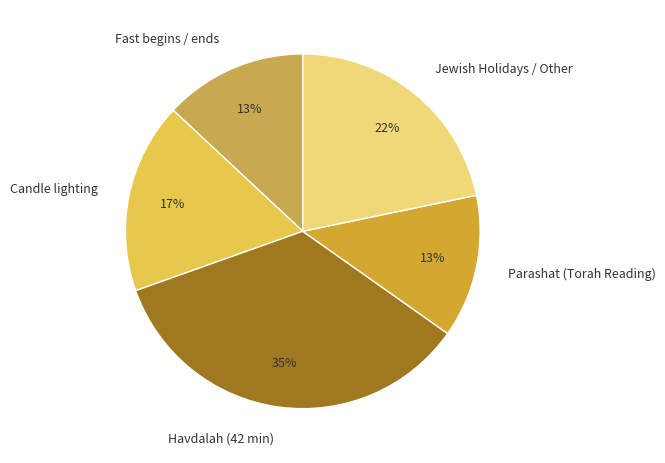

To the nearest percent, what is the combined percentage of Jewish Holidays / Other and Fast begins / ends?

35%